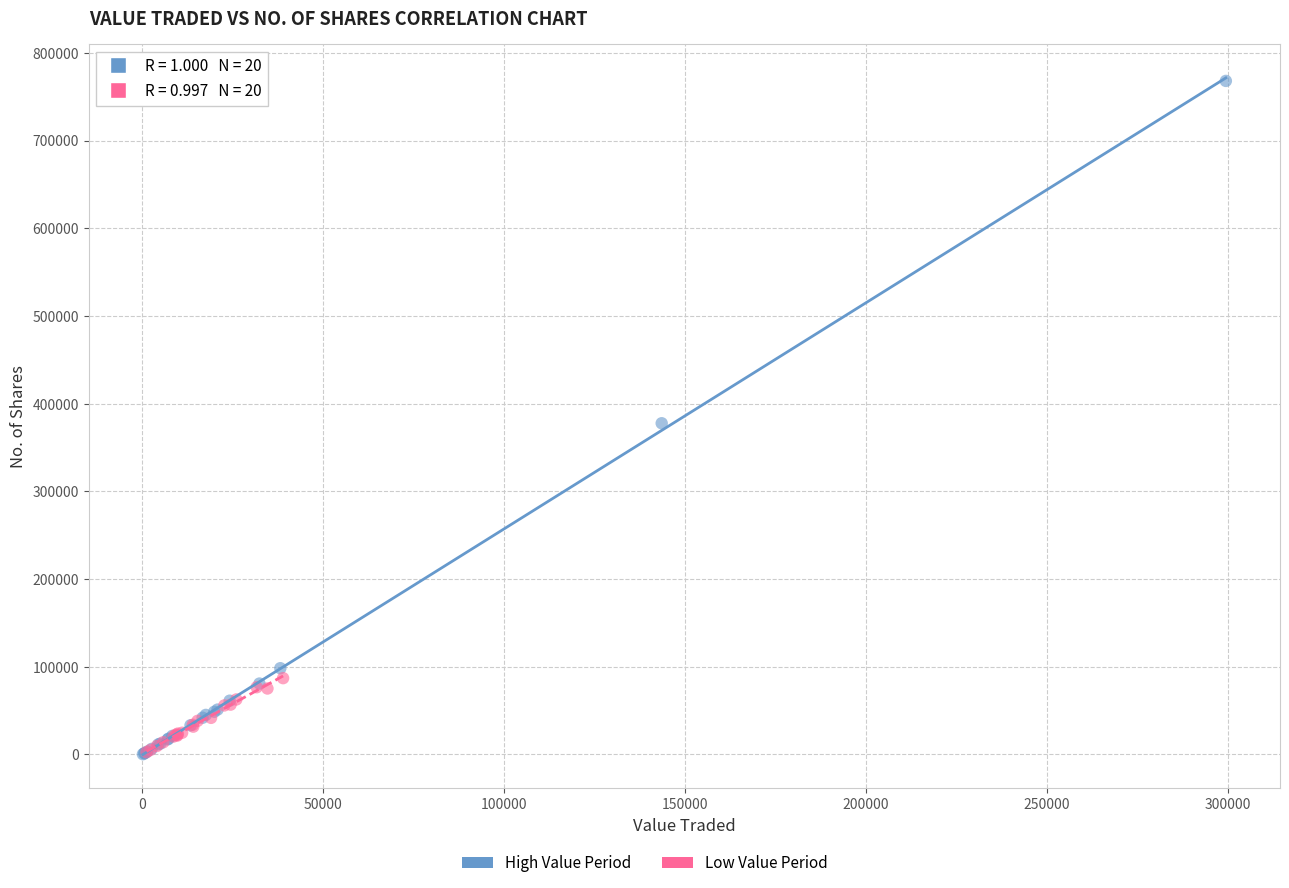

Which series reaches the maximum Y coordinate?

High Value Period